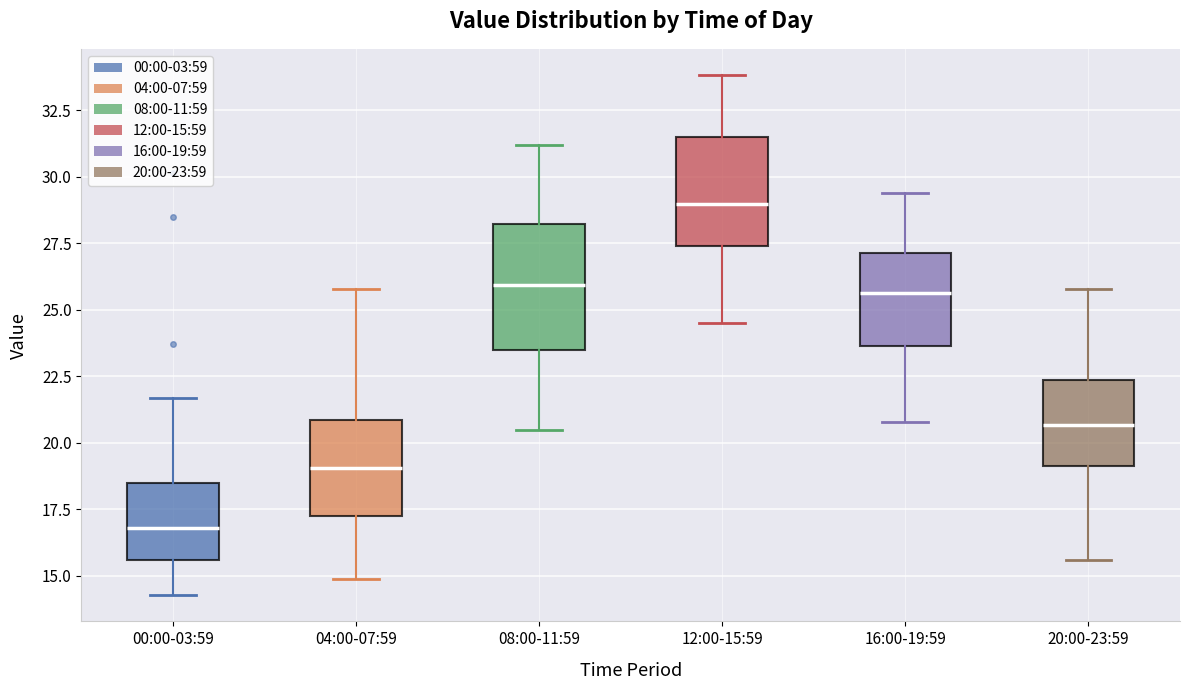

Comparing the boxes themselves (not the whiskers), which one is the tallest?

08:00-11:59